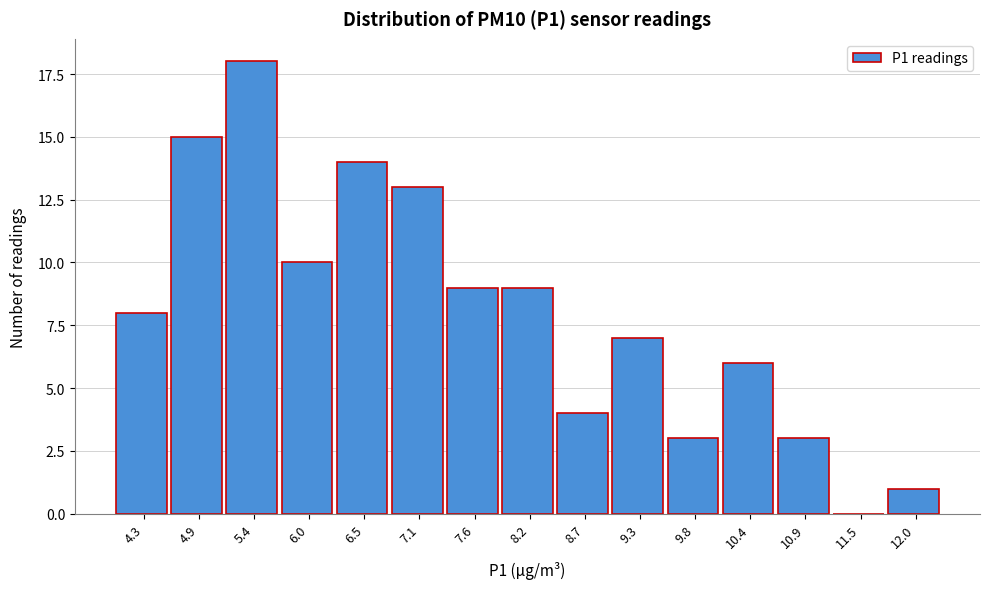

Reading left to right, transcribe all the data shown in this chart.

4.3=8	4.9=15	5.4=18	6.0=10	6.5=14	7.1=13	7.6=9	8.2=9	8.7=4	9.3=7	9.8=3	10.4=6	10.9=3	11.5=0	12.0=1